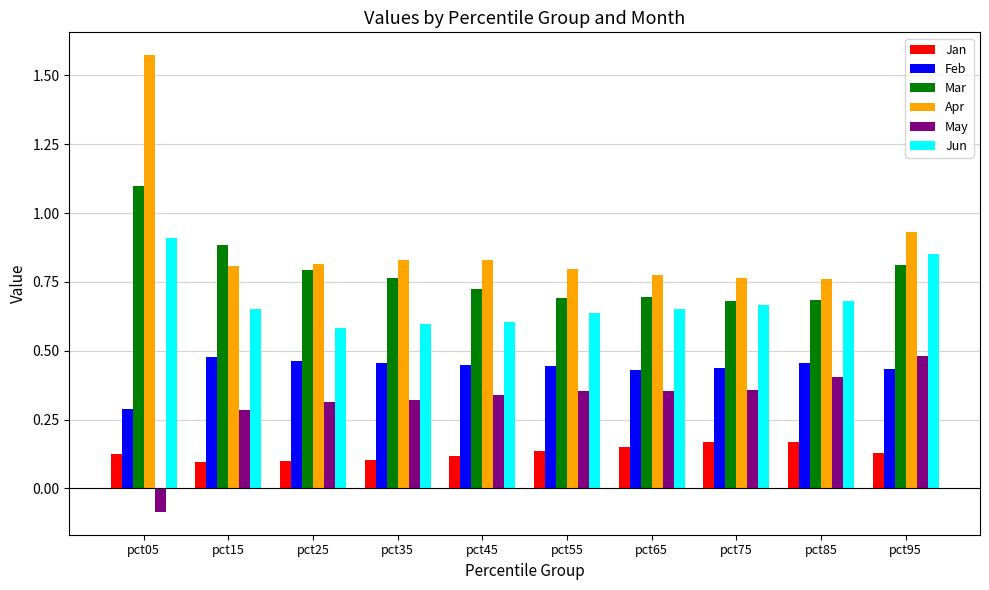

At which category is the sum across all series the highest?

pct05